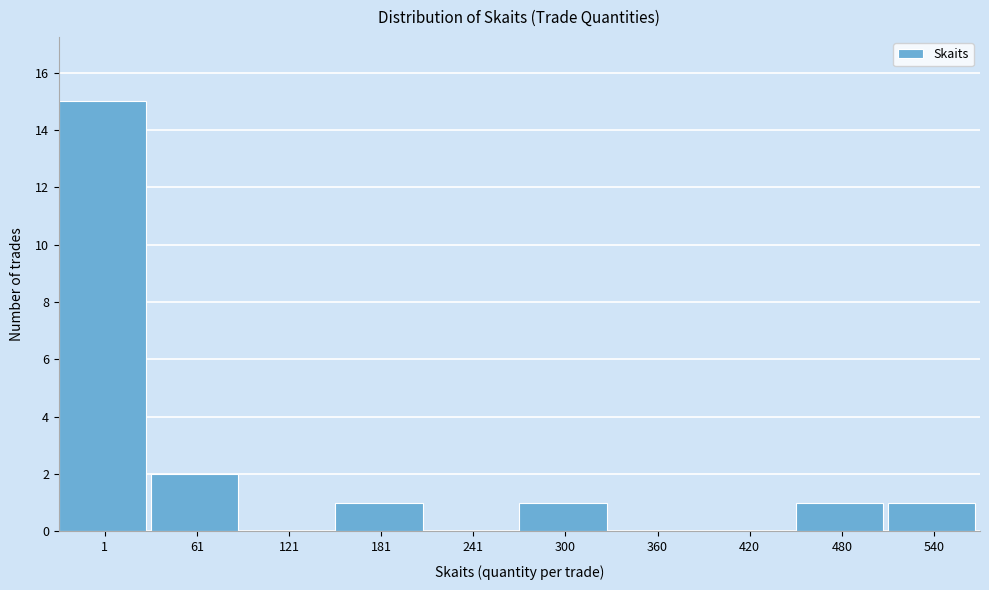

Reading left to right, extract all data points from this chart.

1=15	61=2	121=0	181=1	241=0	300=1	360=0	420=0	480=1	540=1